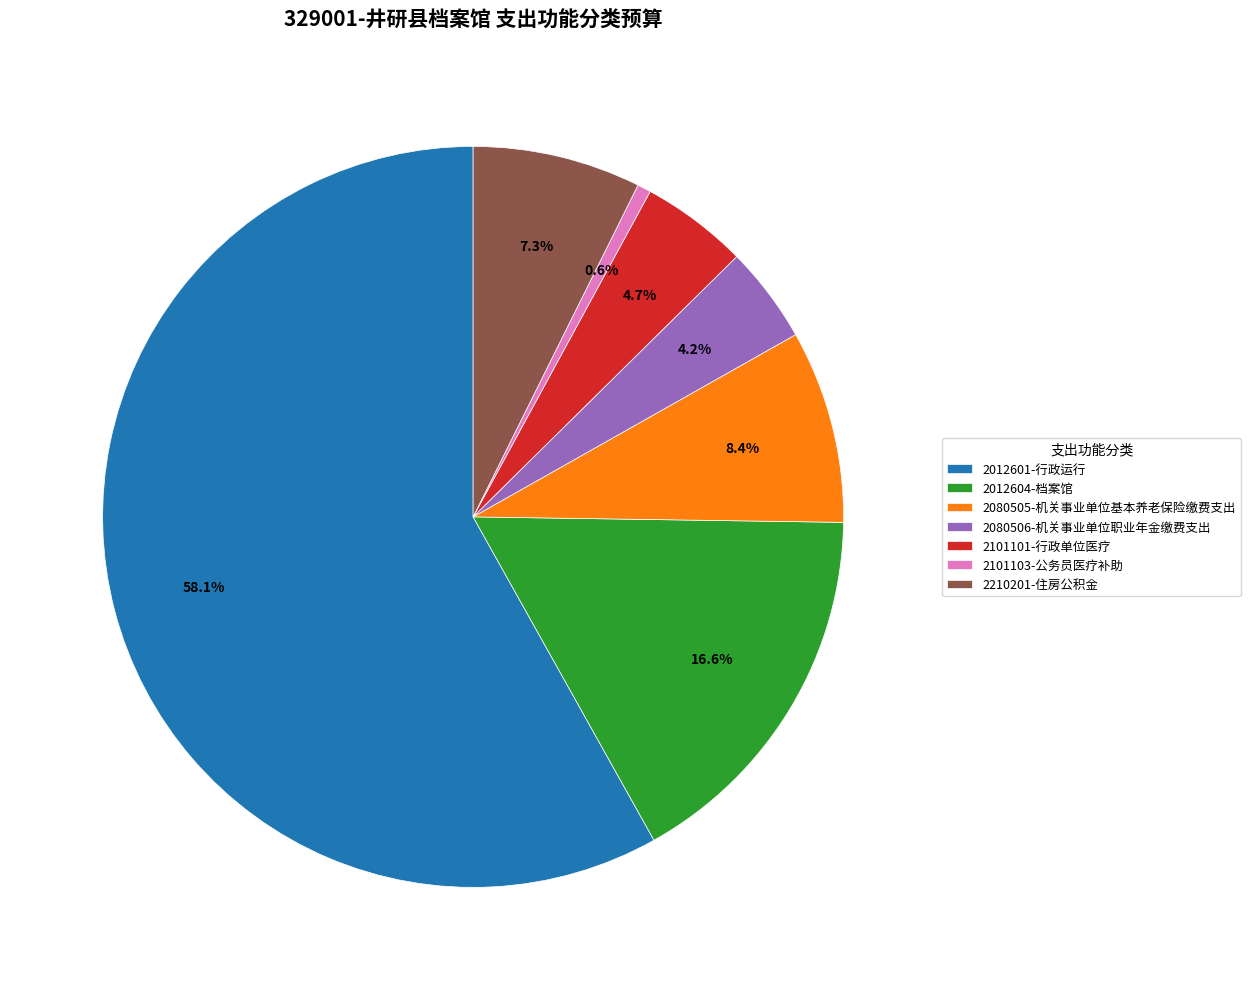

What is the ratio of the value at 2080506-机关事业单位职业年金缴费支出 to the value at 2012601-行政运行?

0.1